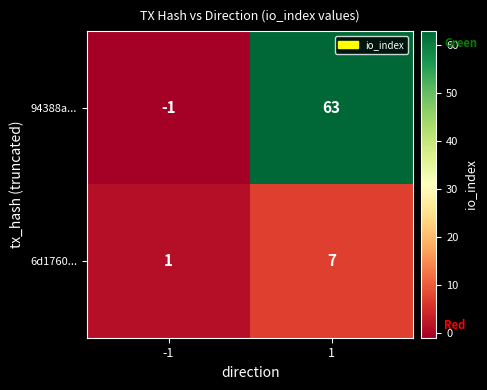

Which series has the largest total across all categories?

94388a...